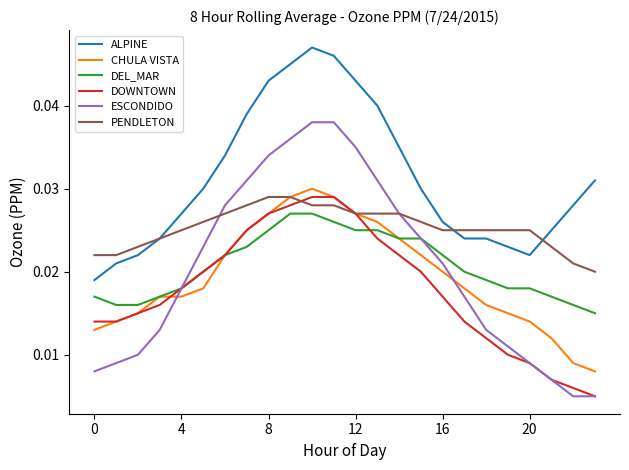

True or false: CHULA VISTA and ALPINE intersect in this chart.

False